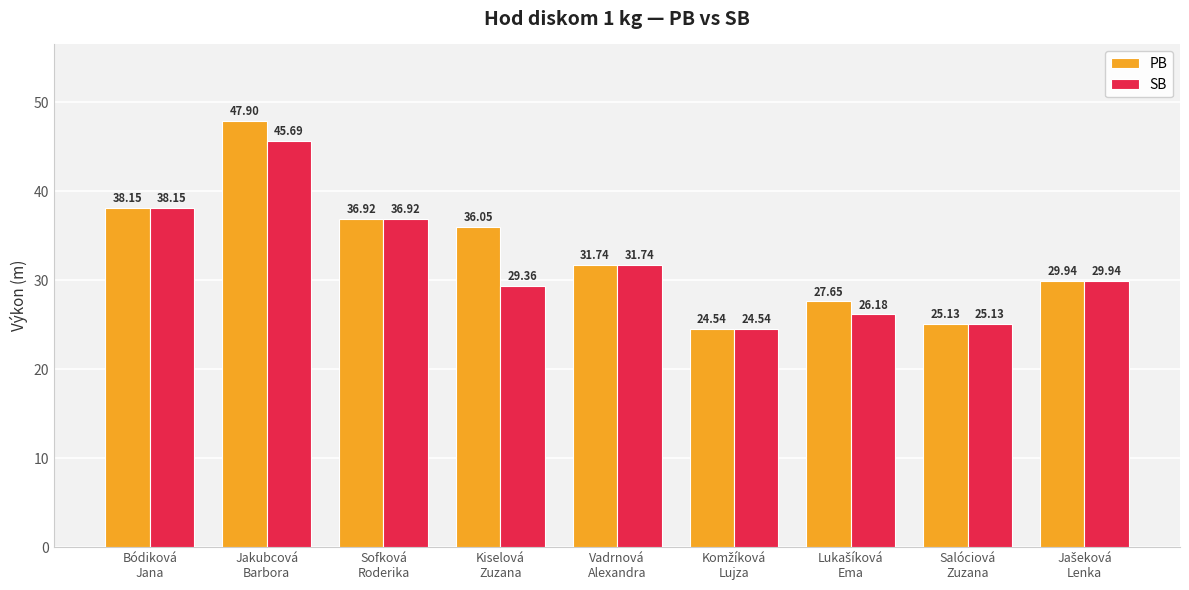

Rank the series by their average value, from highest to lowest.

PB, SB